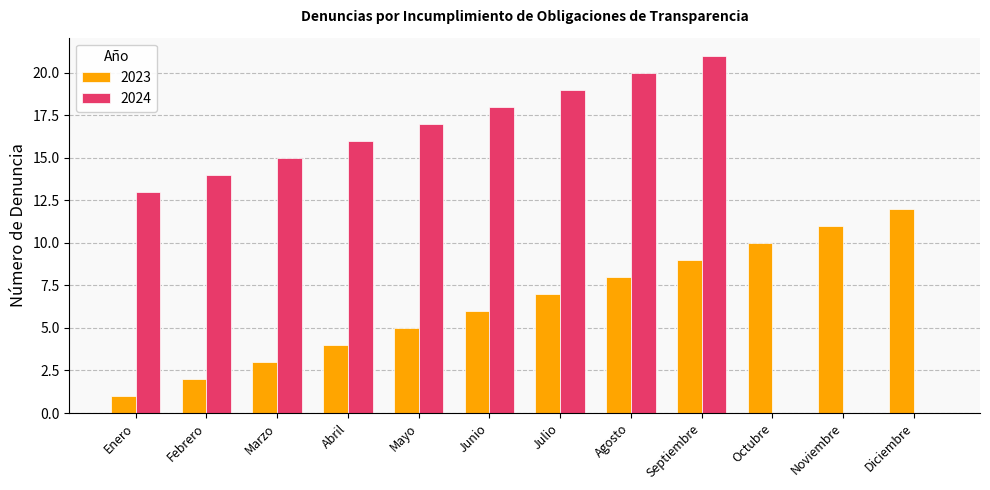

How many distinct data groups are displayed?

2